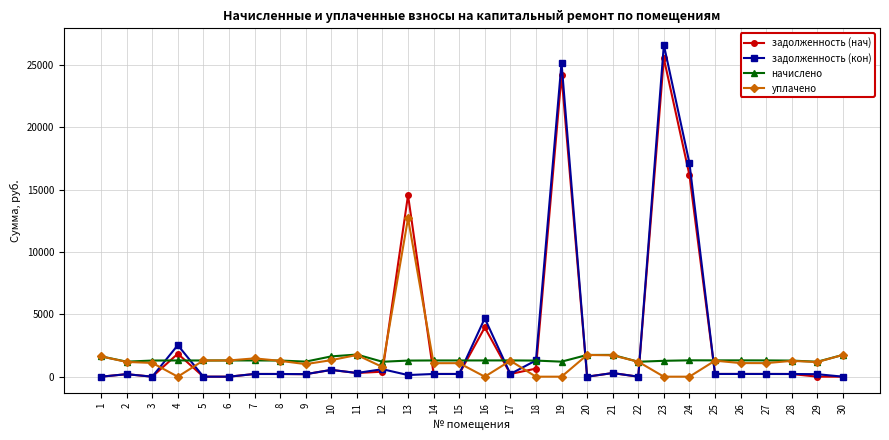

Which series has the widest spread of values?

задолженность (кон)